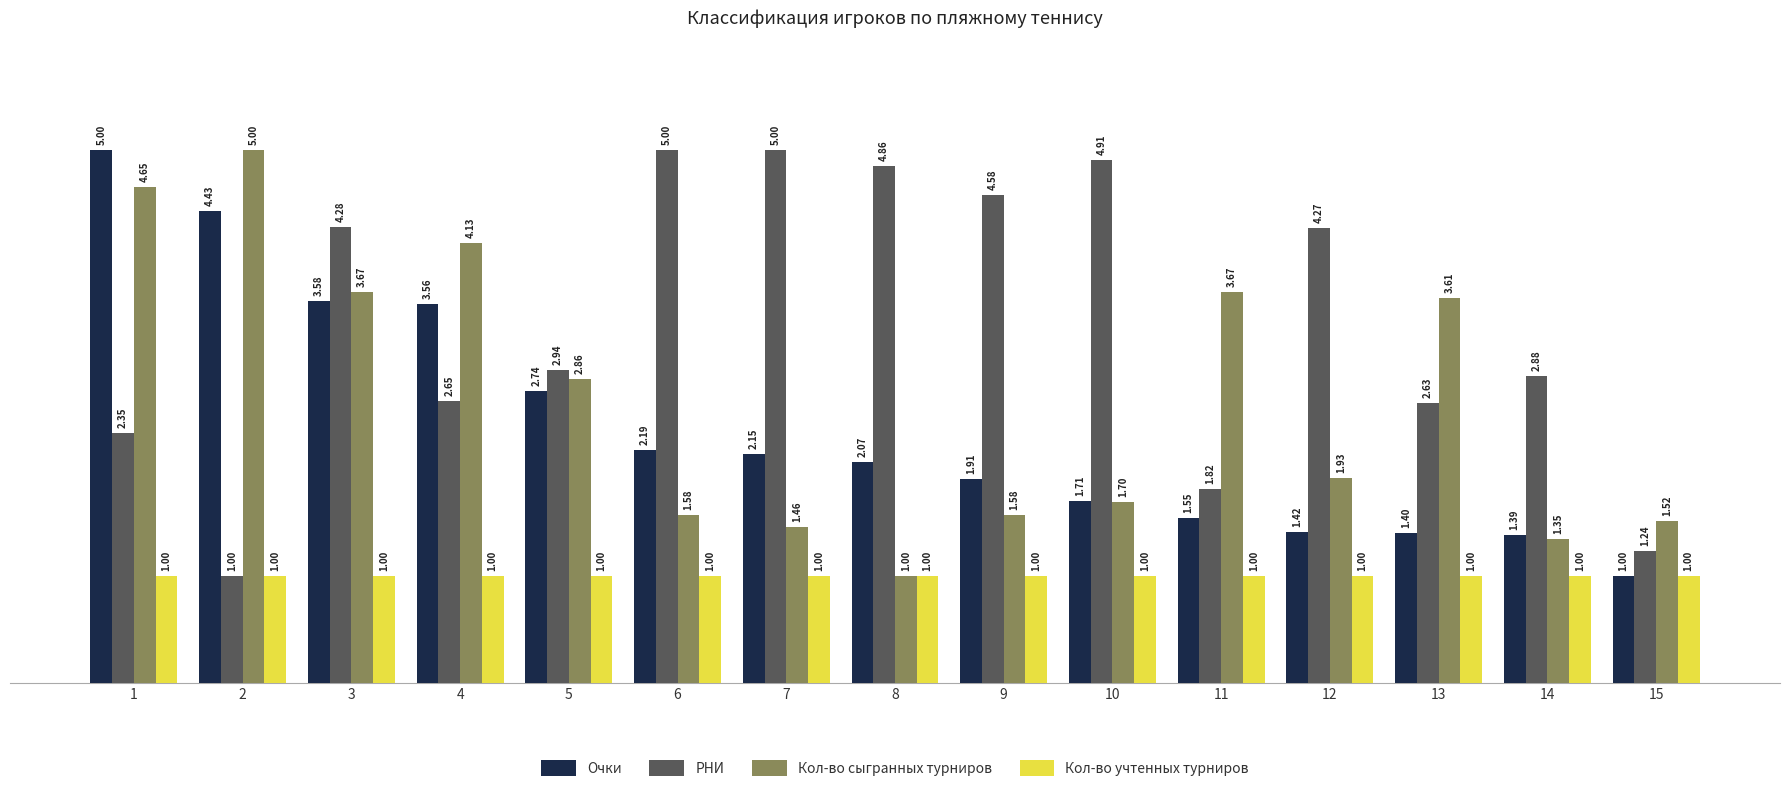

Between 8 and 9, which series saw the biggest shift?

Кол-во сыгранных турниров